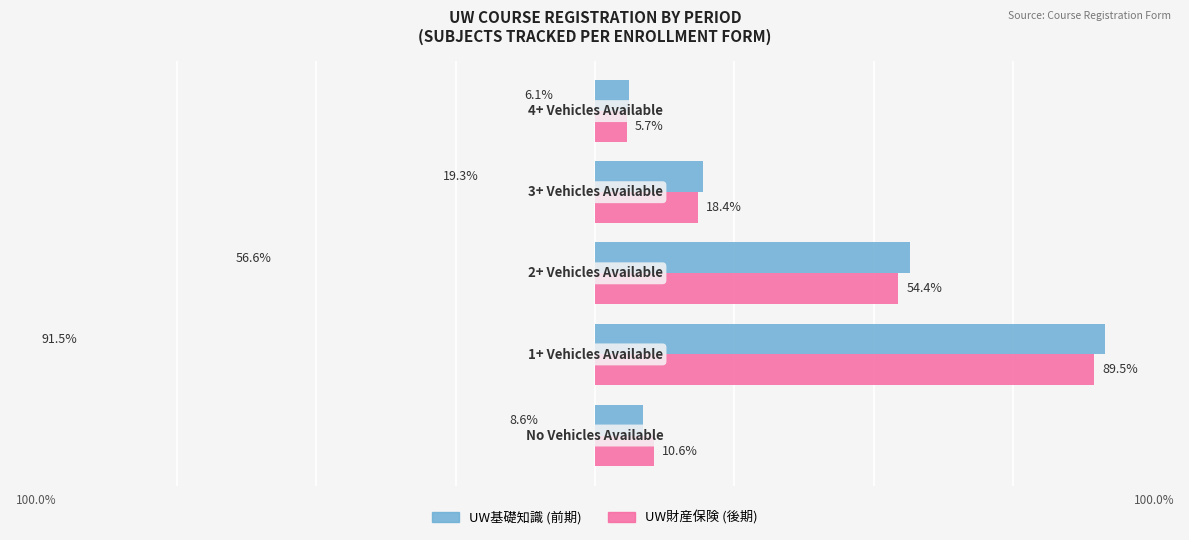

Which series has the largest total across all categories?

UW基礎知識 (前期)